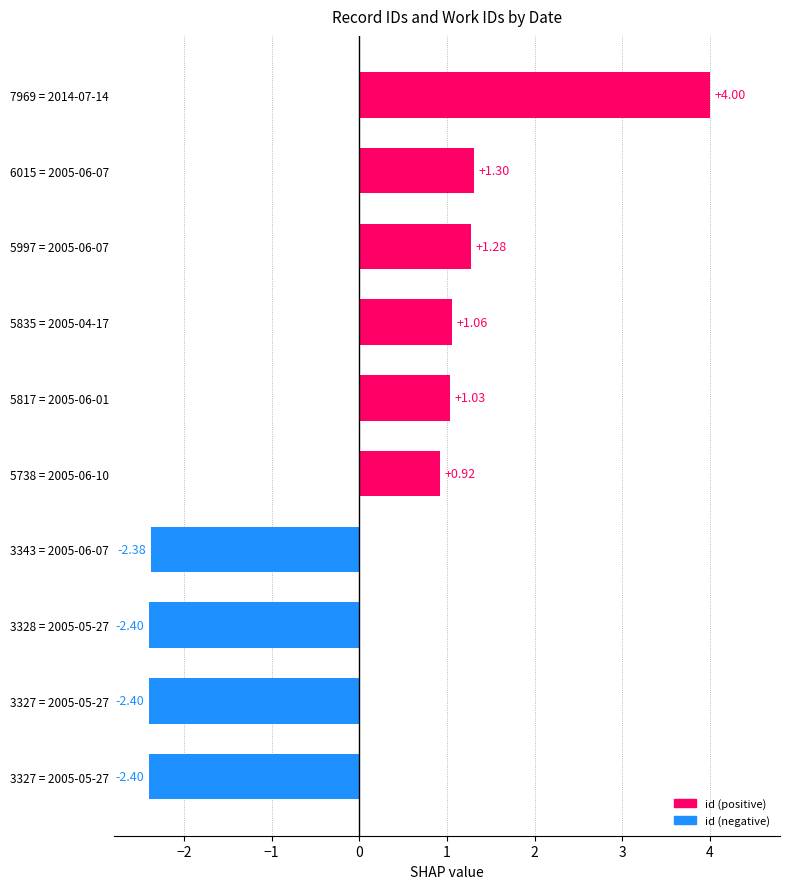

How many values are above zero?

6